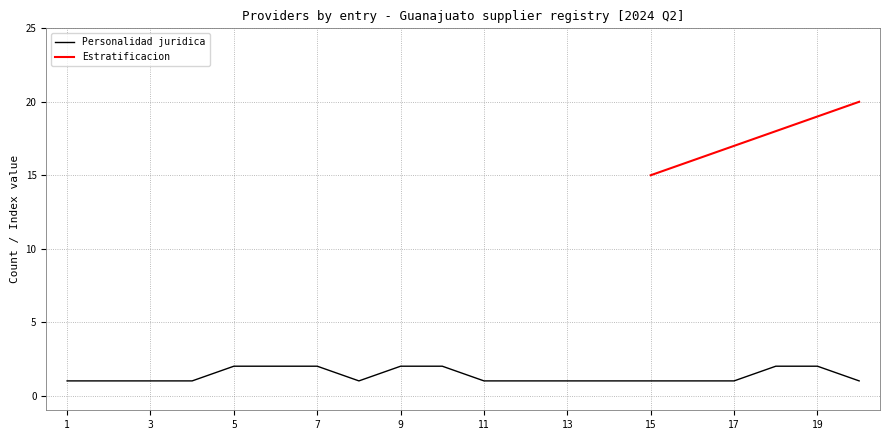

True or false: the data shows 1 at 20.

True